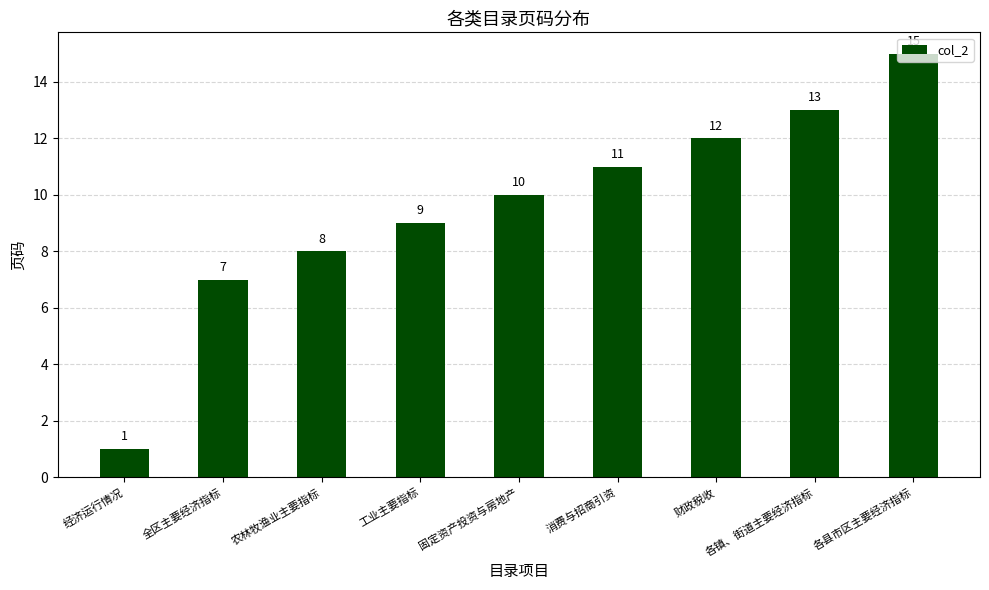

The chart shows a value of 3 at 农林牧渔业主要指标. True or false?

False